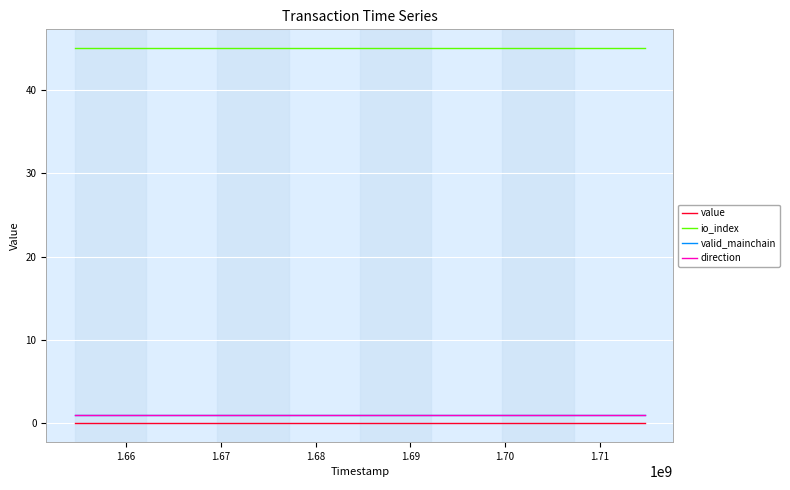

What is the greatest value displayed?

45.0